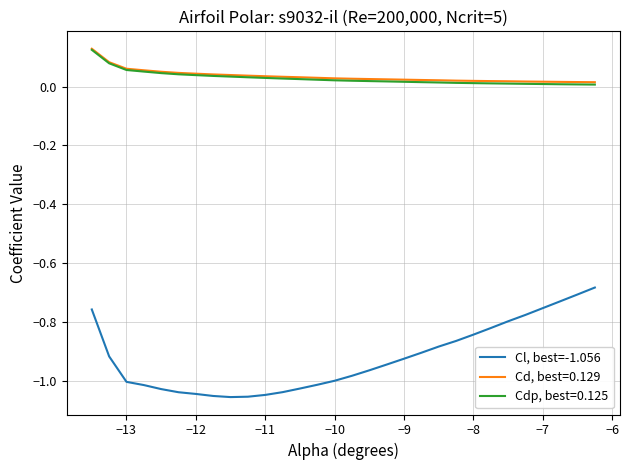

Count the number of data series in this chart.

3